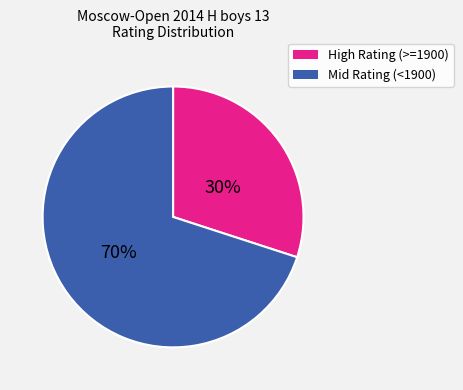

To the nearest percent, what is the difference between the largest and smallest slice percentages?

40%